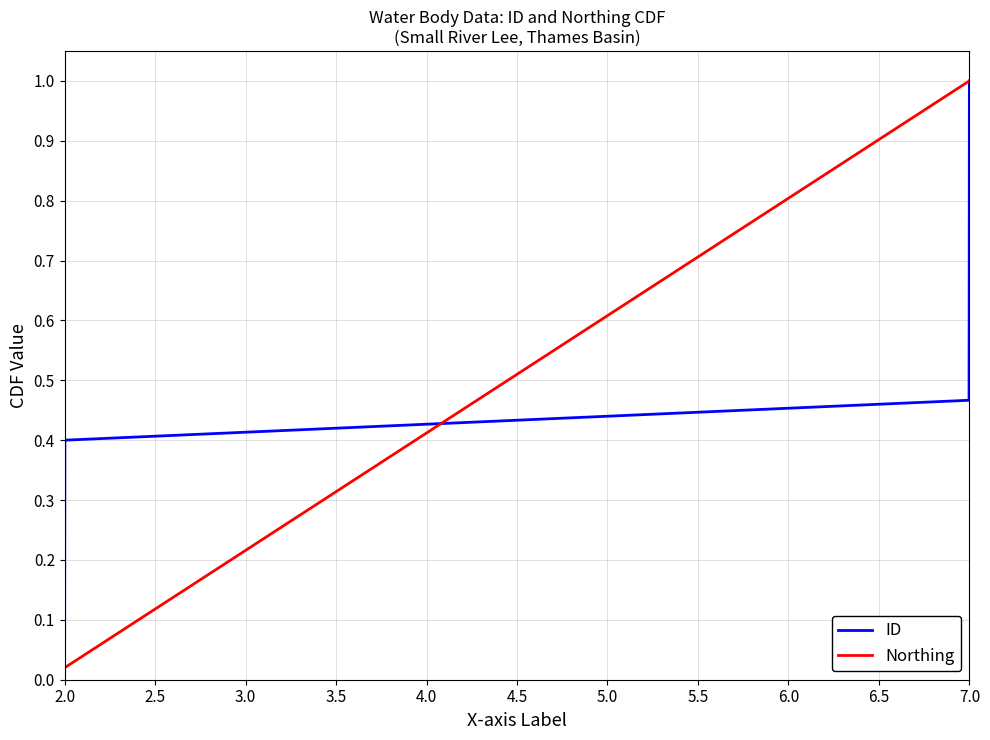

Which category has the lowest value in the ID series?

2.0